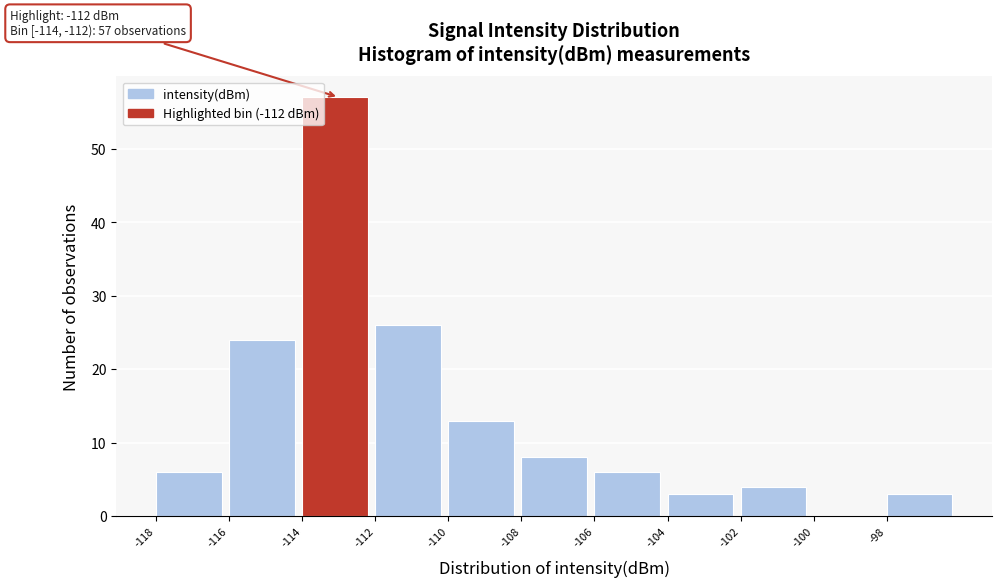

Over which range of the x-axis is the bar tallest?

-114 to -112